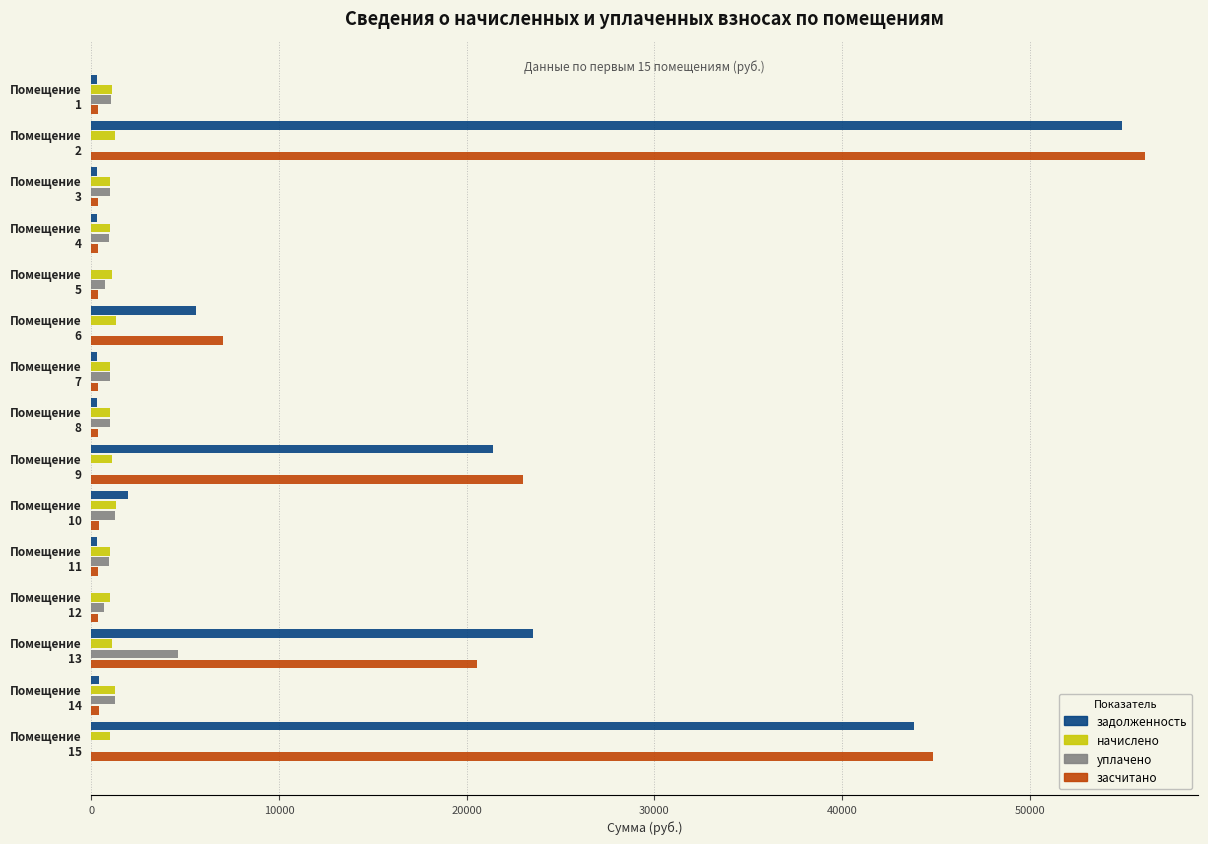

What is the sum of all уплачено values?

14380.5